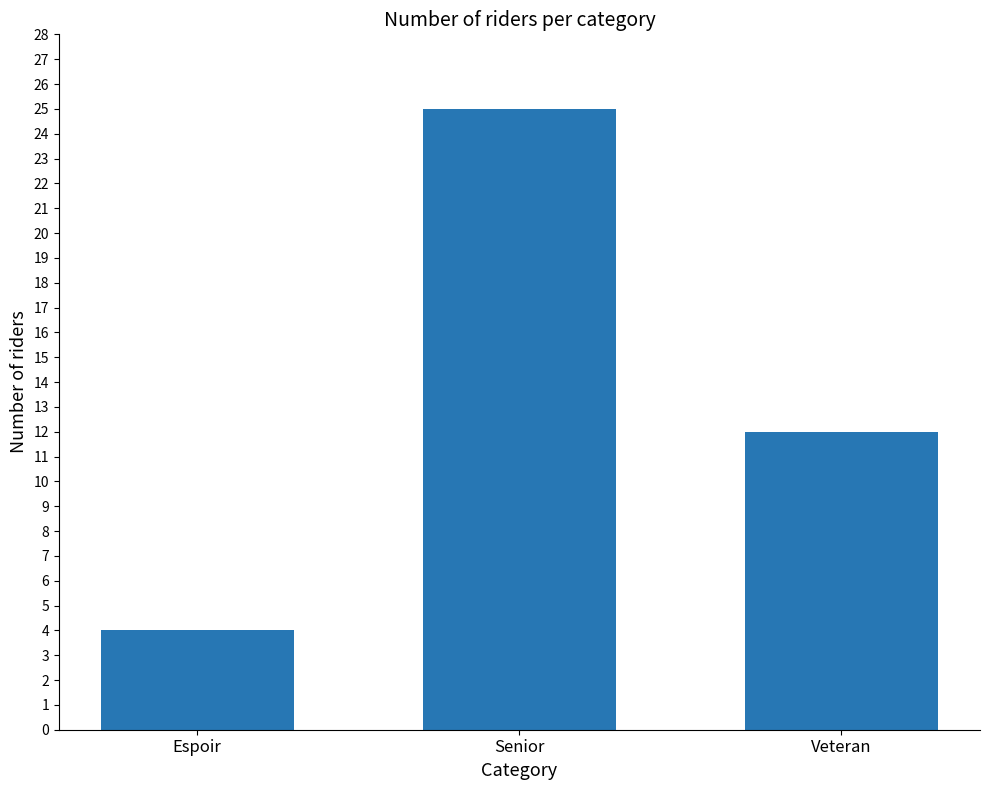

What is the sum of all values?

41